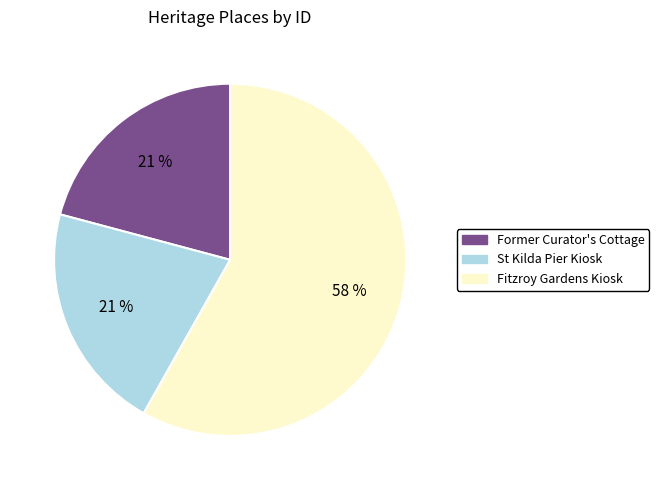

Approximately how many times larger is the value at St Kilda Pier Kiosk compared to Fitzroy Gardens Kiosk?

0.4